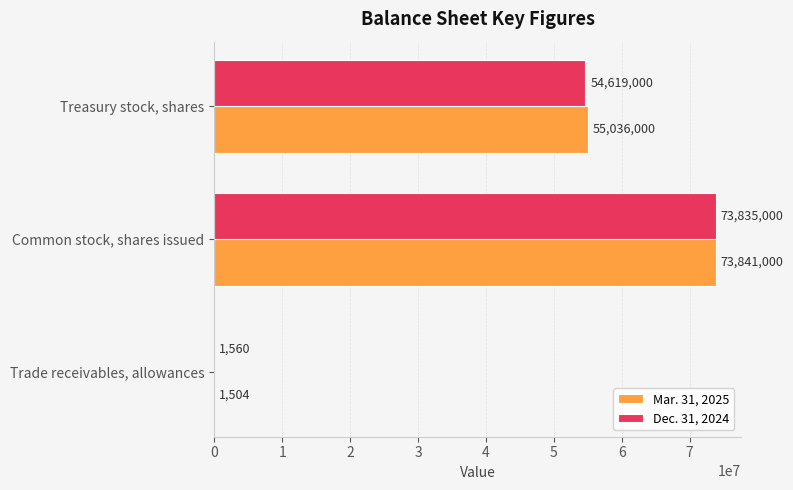

What is the average value of the Dec. 31, 2024 series?

42818520